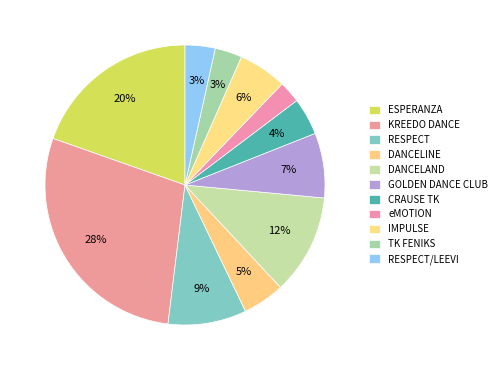

Which has a higher value, KREEDO DANCE or RESPECT?

KREEDO DANCE